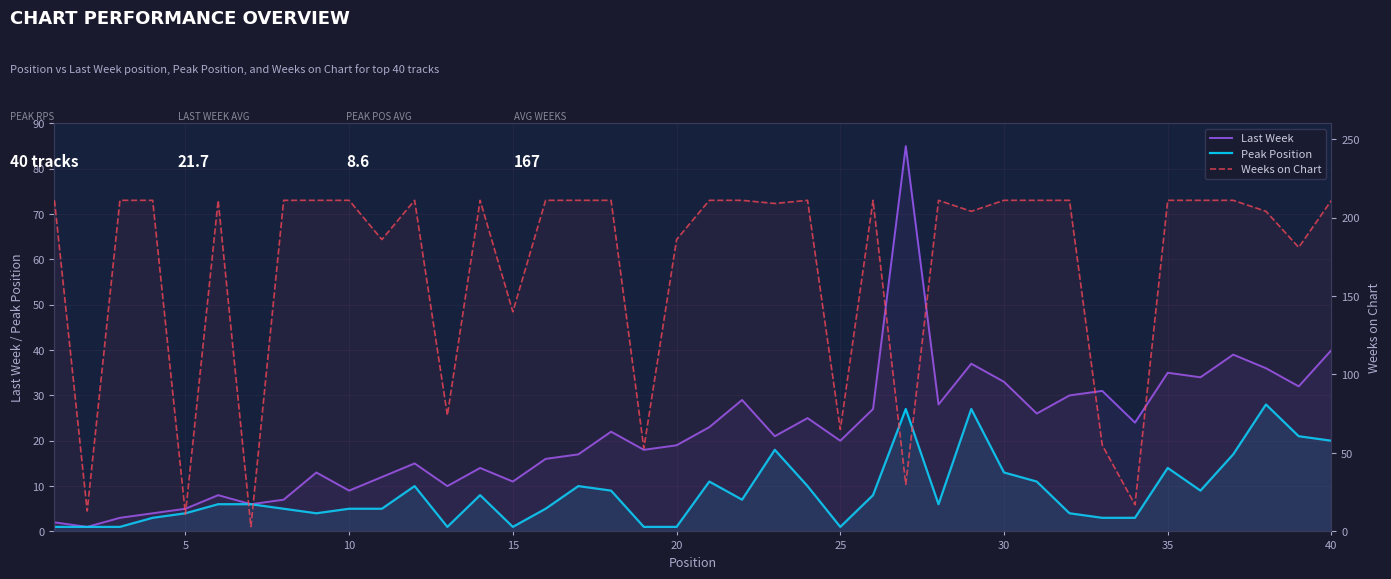

What is the greatest value displayed?

211